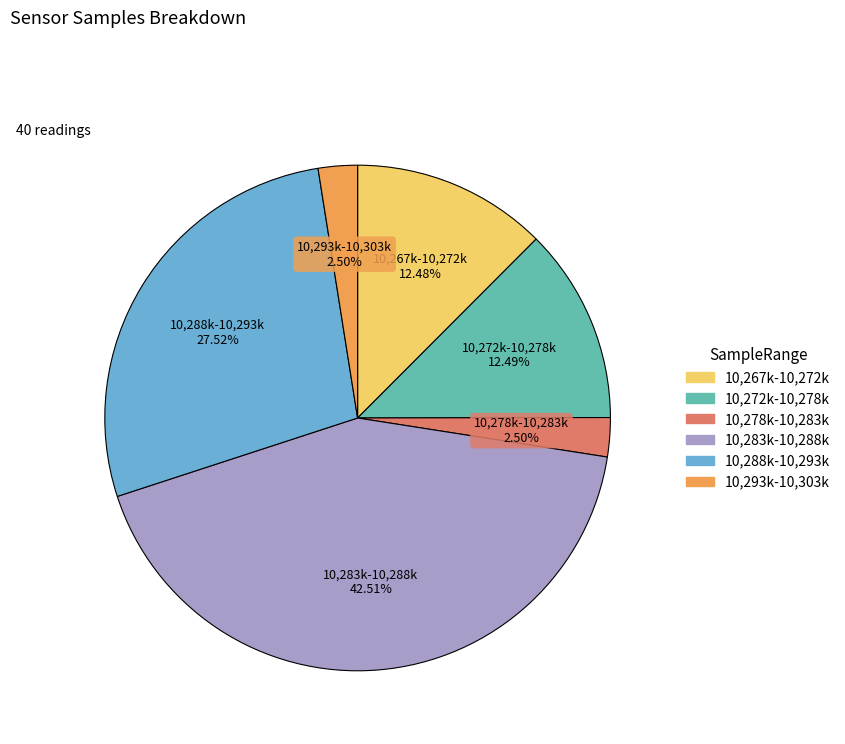

Is there a majority slice in this chart?

No